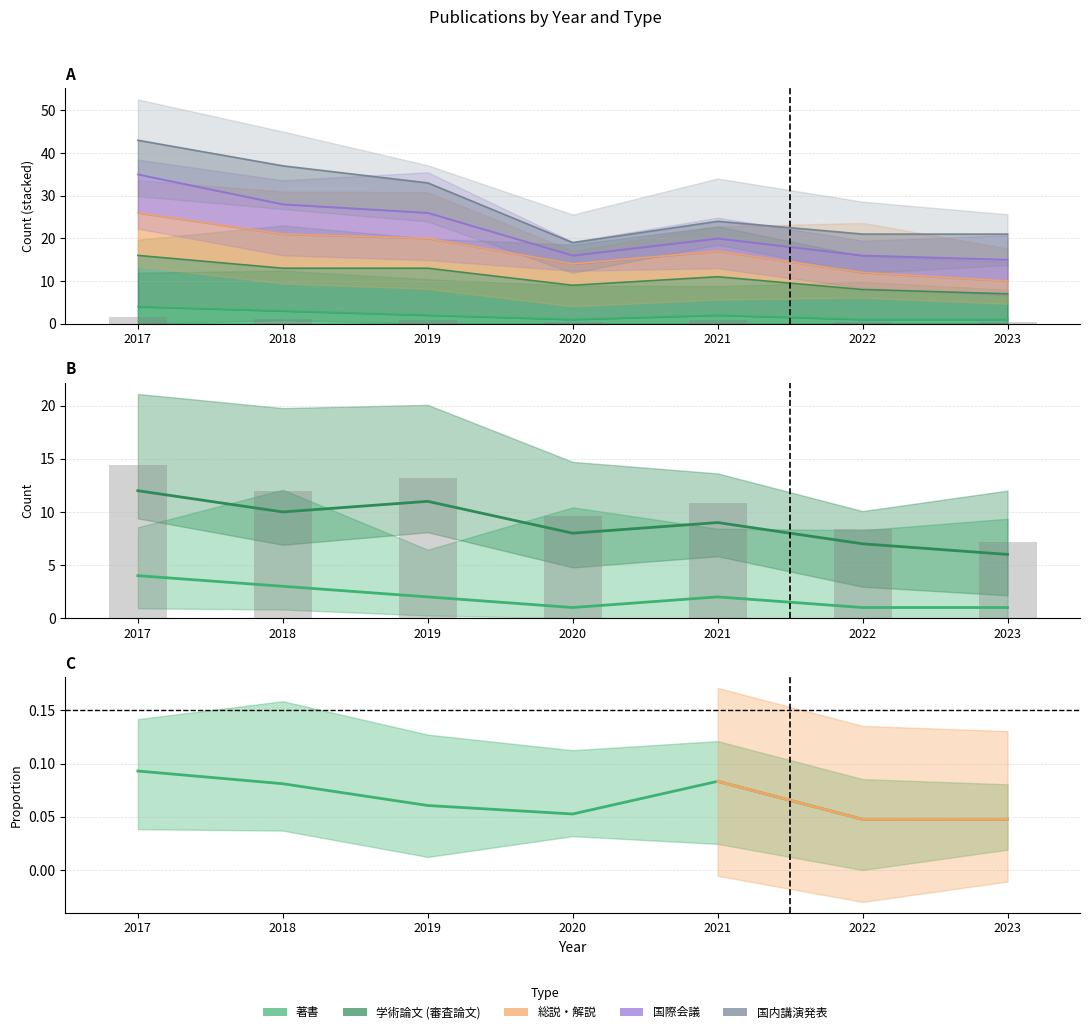

Which category has the highest value across all series?

2017